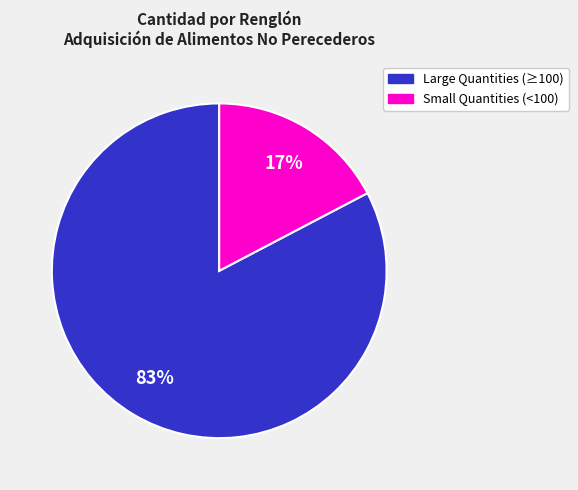

To the nearest percent, what is the average slice percentage?

50%